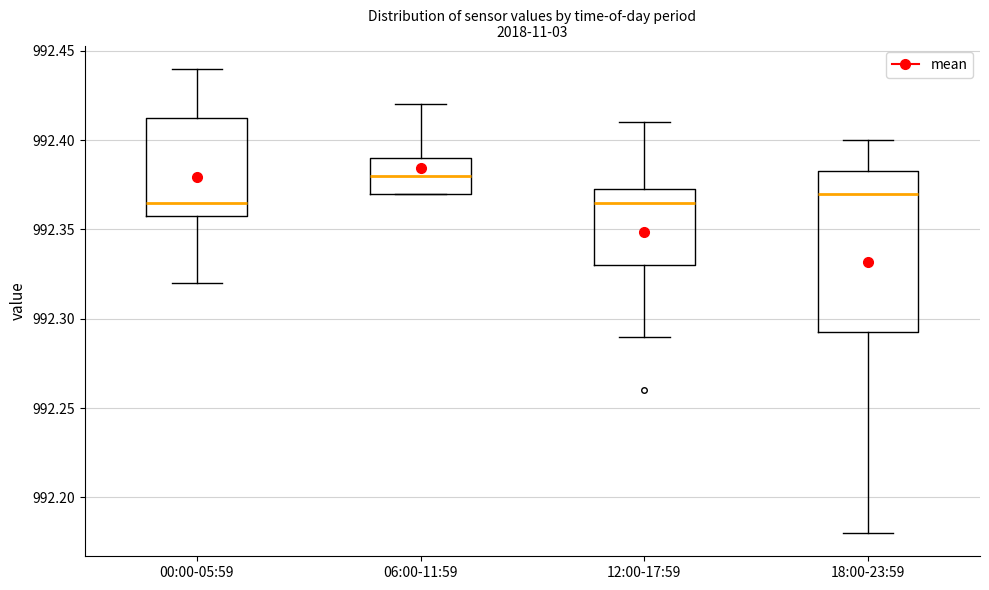

Where does the median line of the box for 00:00-05:59 sit on the y-axis? The values are not printed on the chart, so give them approximately, as read against the axis.

992.365